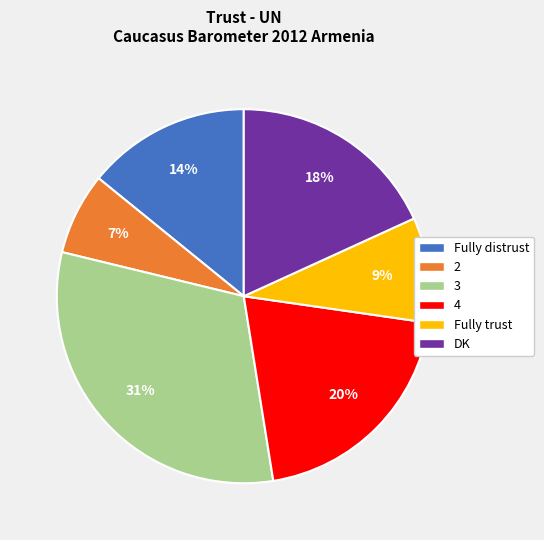

Is DK the majority of the pie?

No